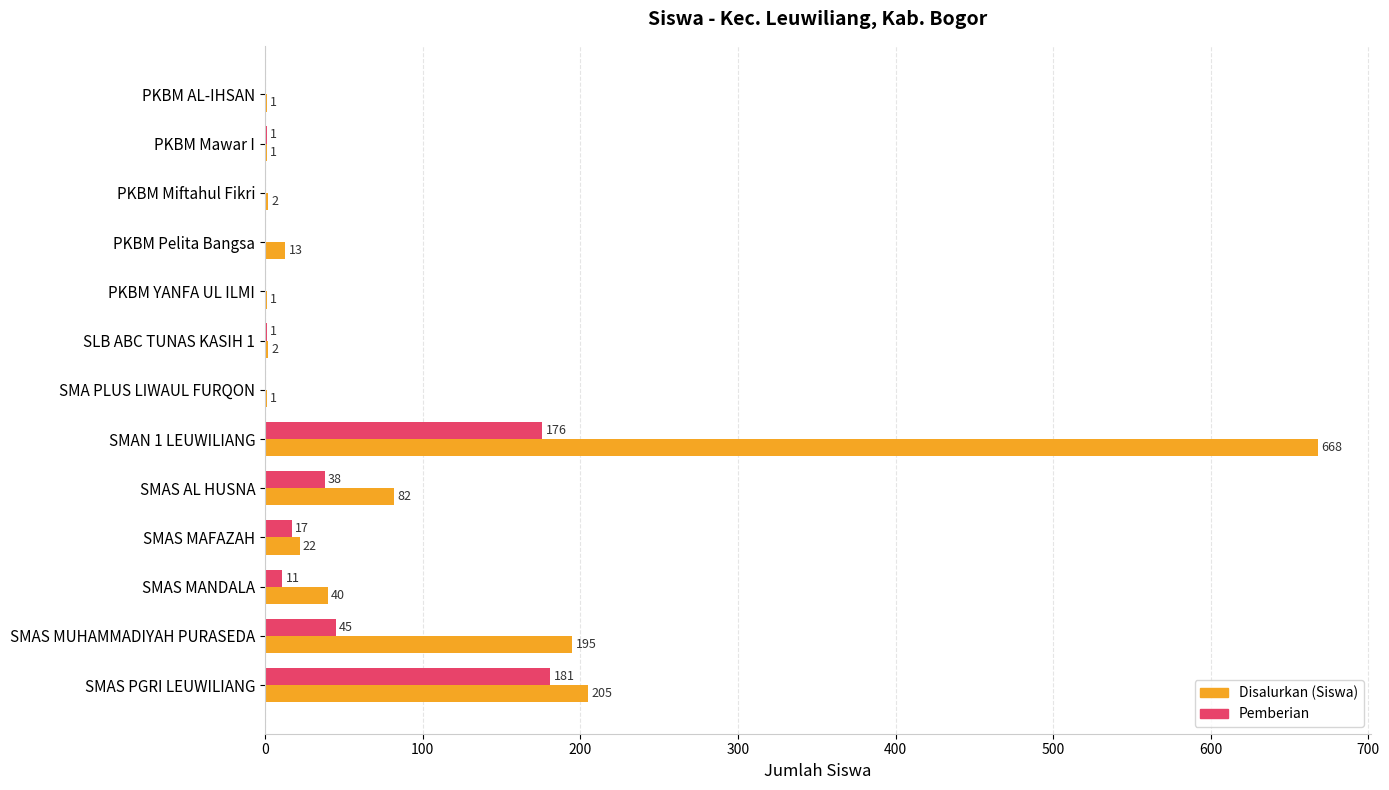

Is the value of Pemberian at PKBM YANFA UL ILMI greater than the value of Disalurkan (Siswa) at PKBM Pelita Bangsa?

No